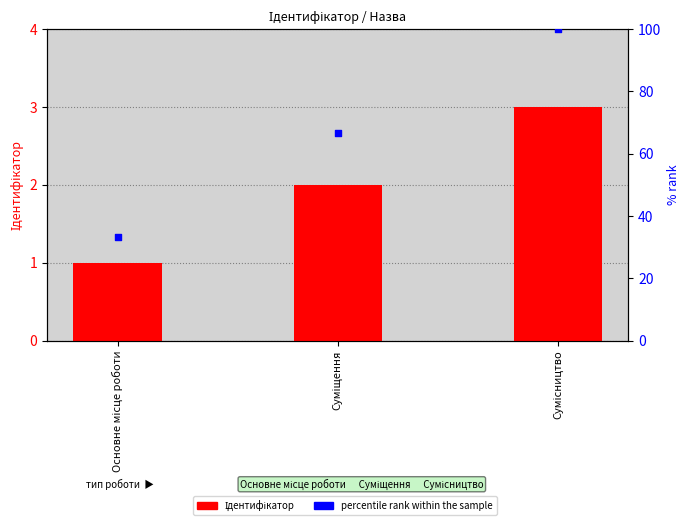

What is the total value across all series at Сумісництво?

103.0